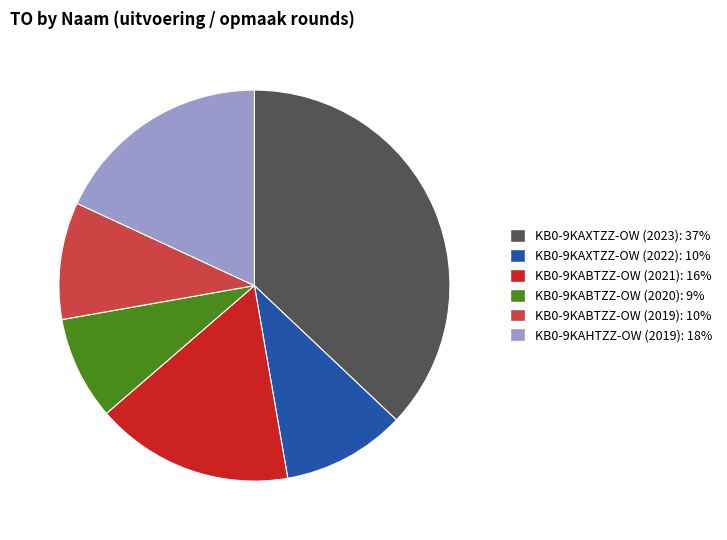

Is the sum of KB0-9KABTZZ-OW (2019): 10% and KB0-9KAHTZZ-OW (2019): 18% greater than half?

No